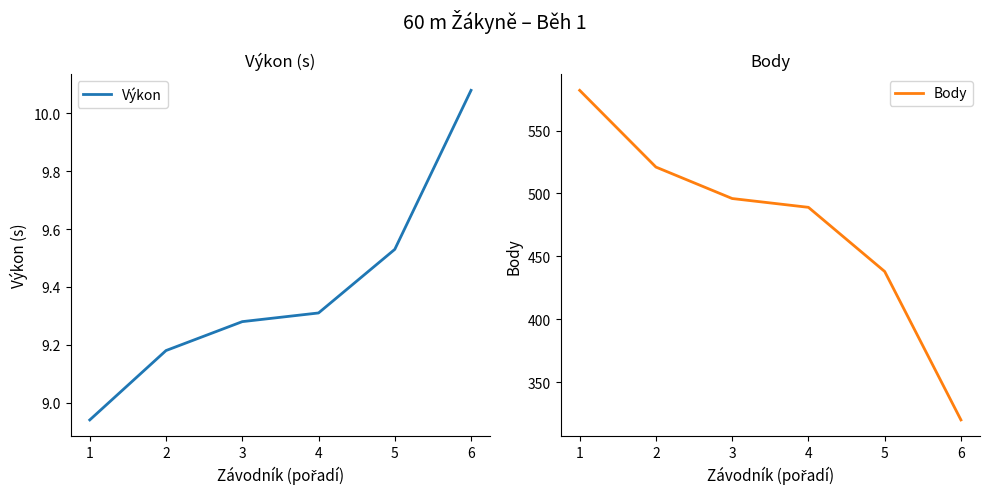

True or false: Výkon has more than 1 points higher than both neighbors.

False